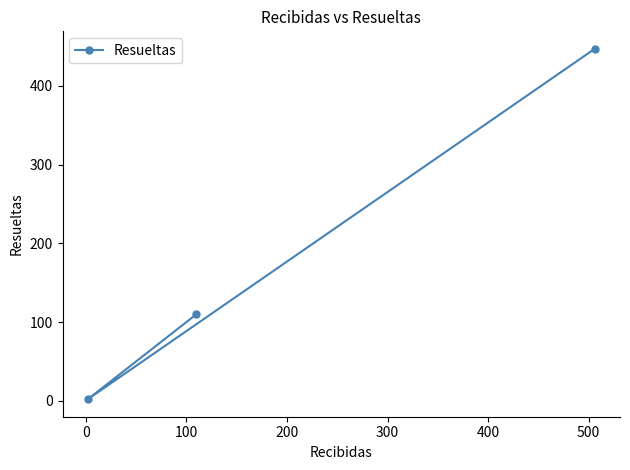

What is the maximum value shown in the chart?

447